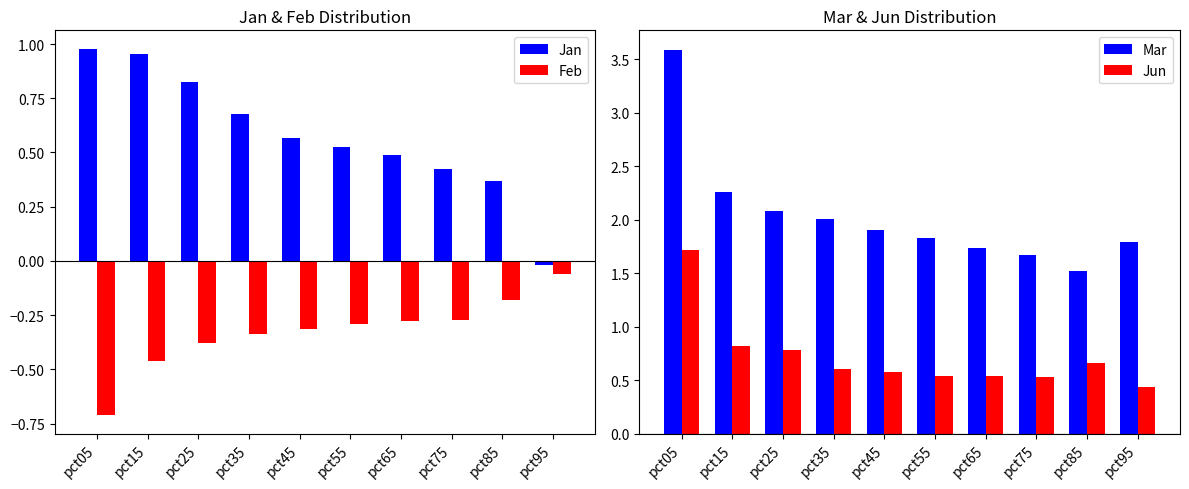

Does the chart contain any negative values?

Yes